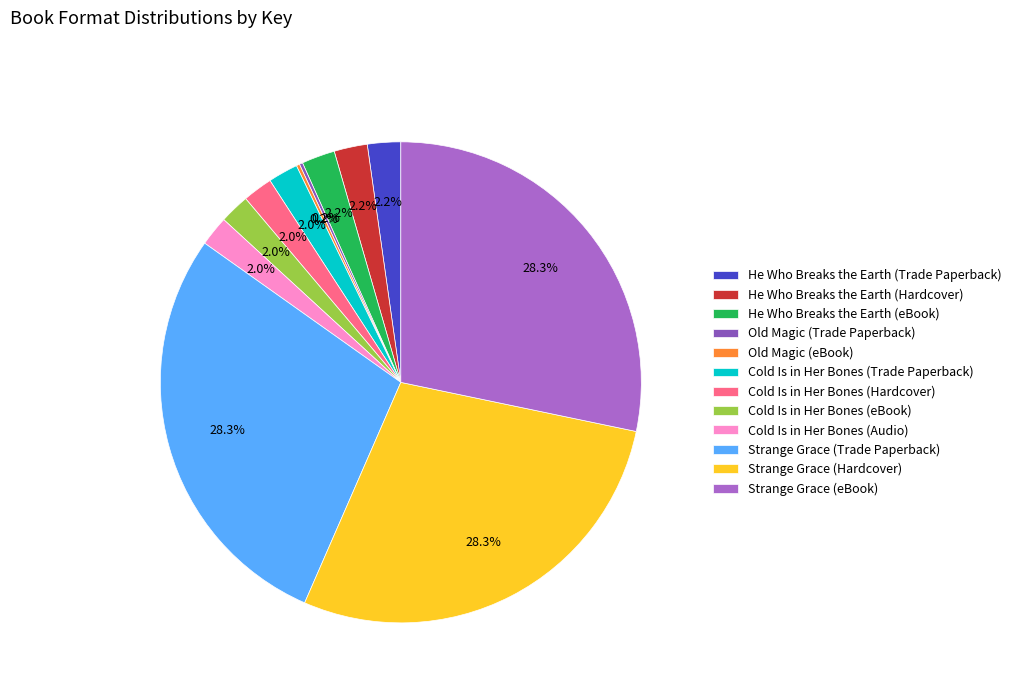

Between Cold Is in Her Bones (Hardcover) and Strange Grace (eBook), which is larger?

Strange Grace (eBook)